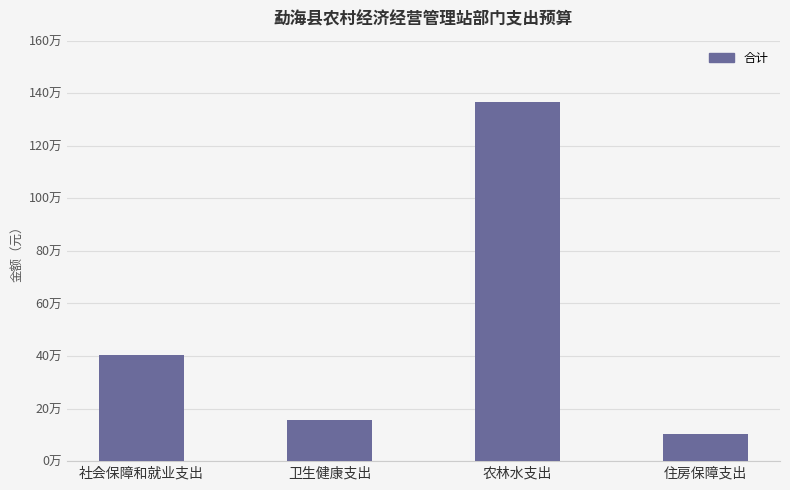

Where does the data first go above 403095?

社会保障和就业支出